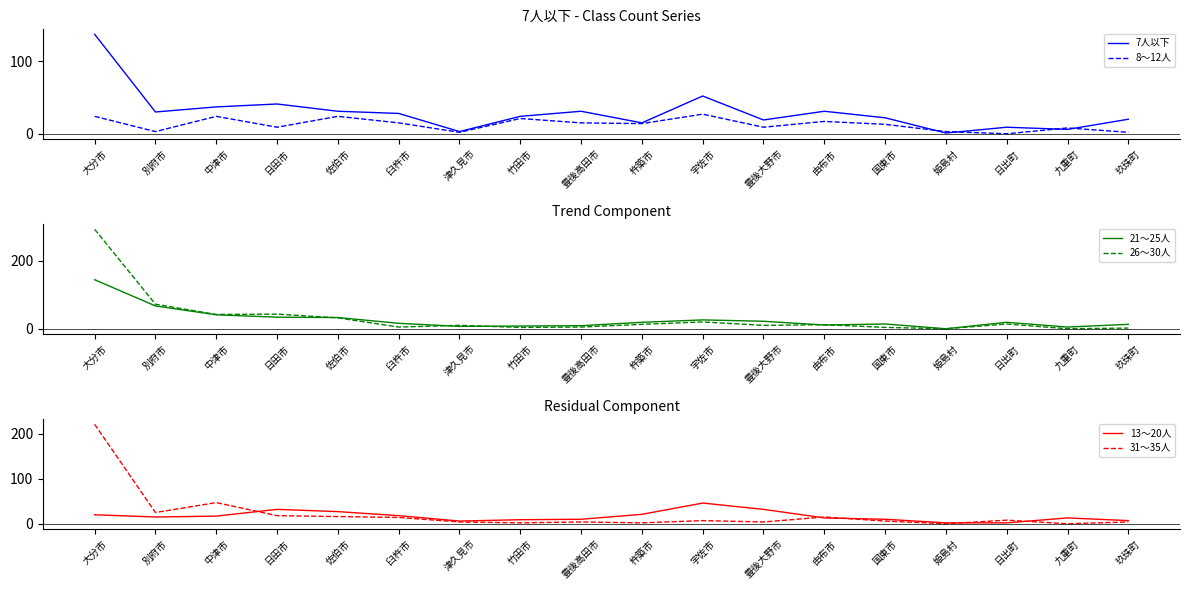

What are all the series names shown in the legend?

7人以下, 8～12人, 21～25人, 26～30人, 13～20人, 31～35人